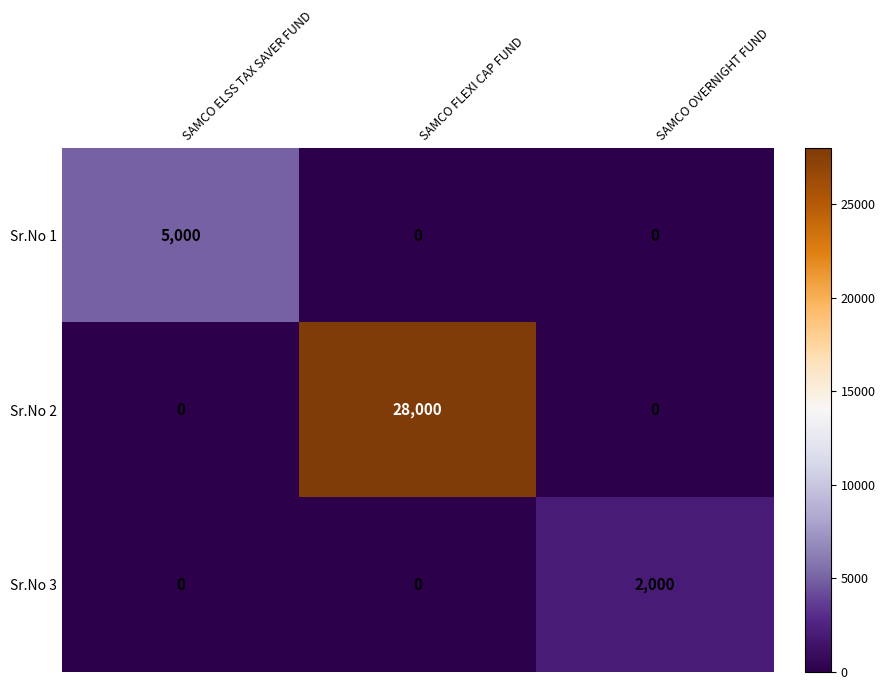

What is the difference between the maximum and second lowest values in the Sr.No 3 series?

2000